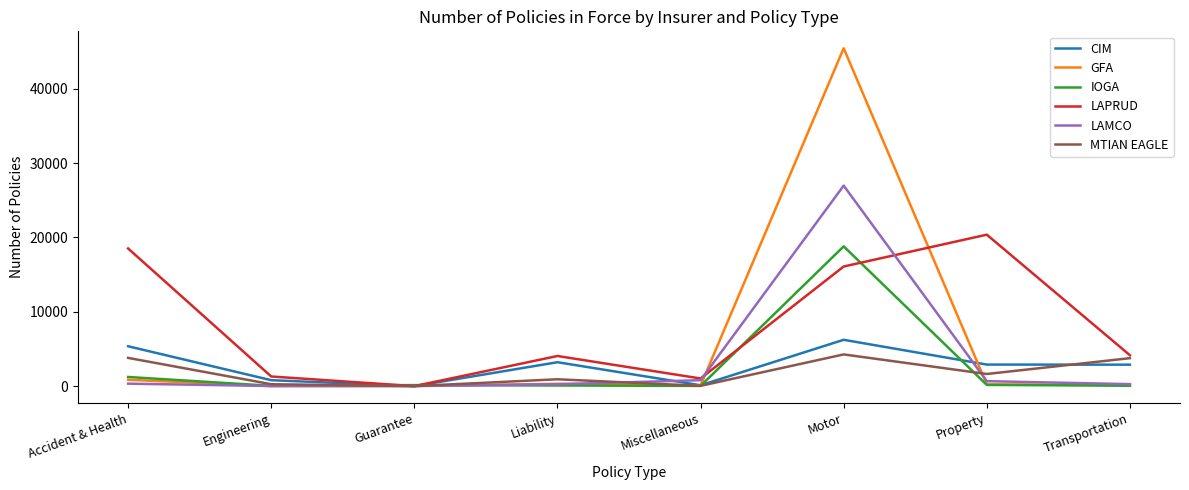

What is the difference between the highest and lowest values at Motor?

41180